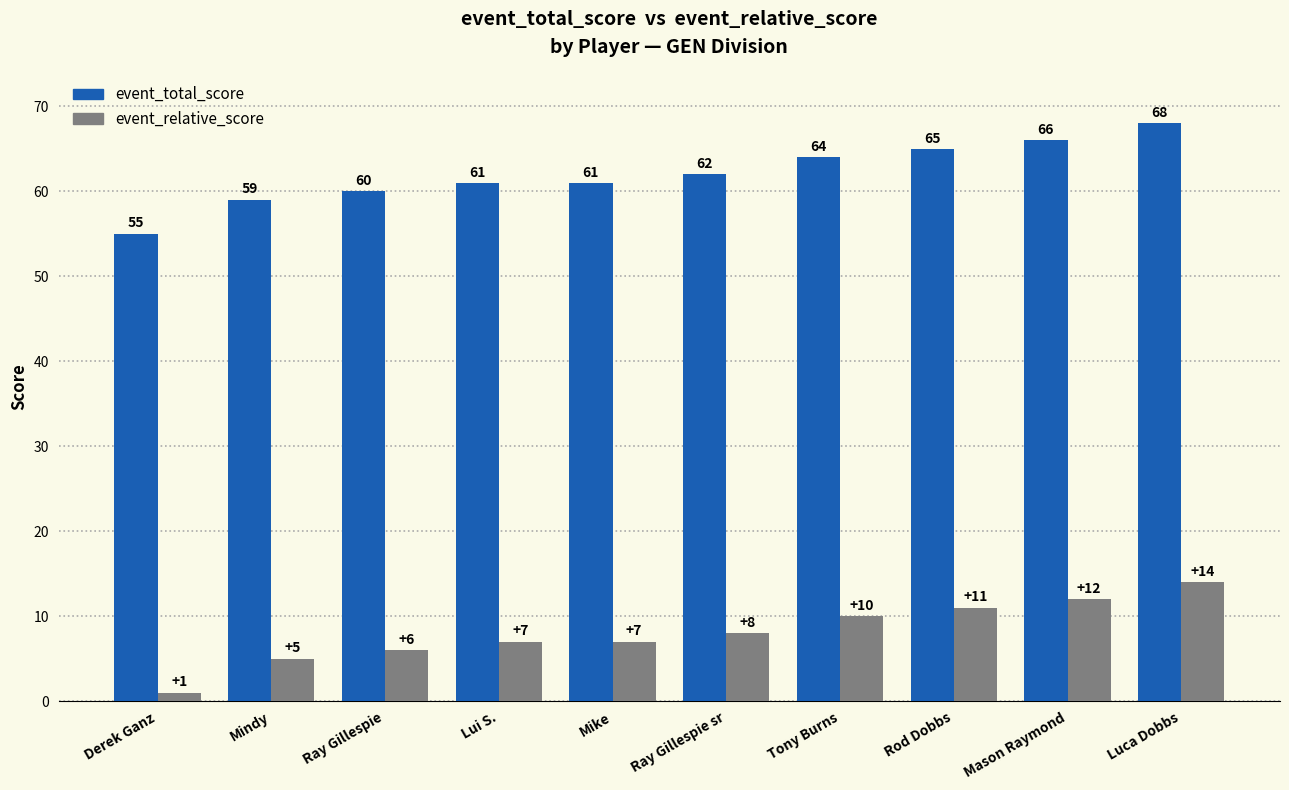

What is the label of the 10th bar from the right?

Derek Ganz